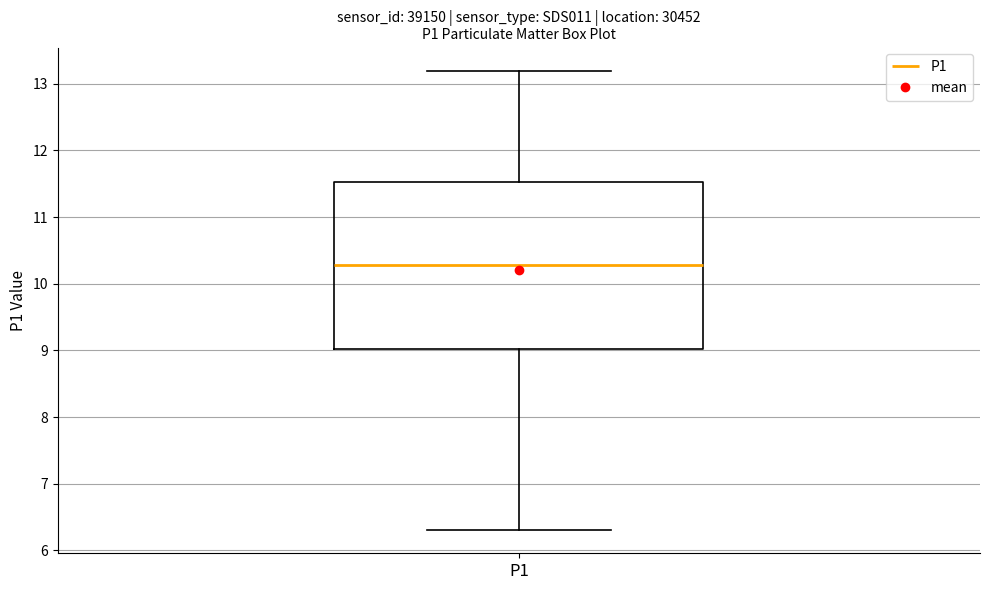

Read this box plot against the y-axis: the position of the median line, the range covered by the box, and the ends of both whiskers. The values are not printed on the chart, so give them approximately, as read against the axis.

median 10.3, box 9.0 to 11.5, whiskers 6.3 to 13.2